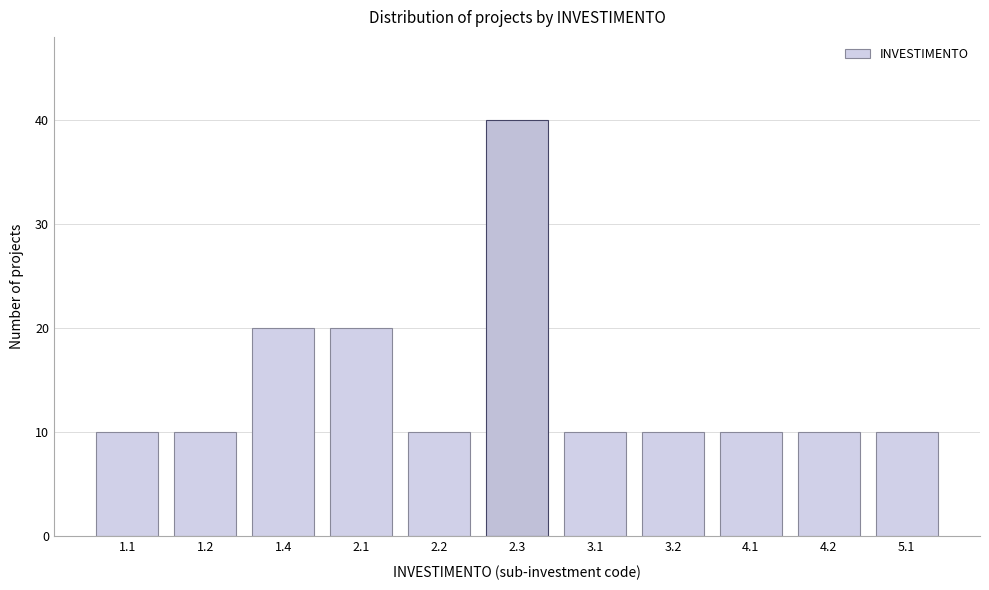

Reading right to left, what are all the values shown in this chart?

5.1=10	4.2=10	4.1=10	3.2=10	3.1=10	2.3=40	2.2=10	2.1=20	1.4=20	1.2=10	1.1=10